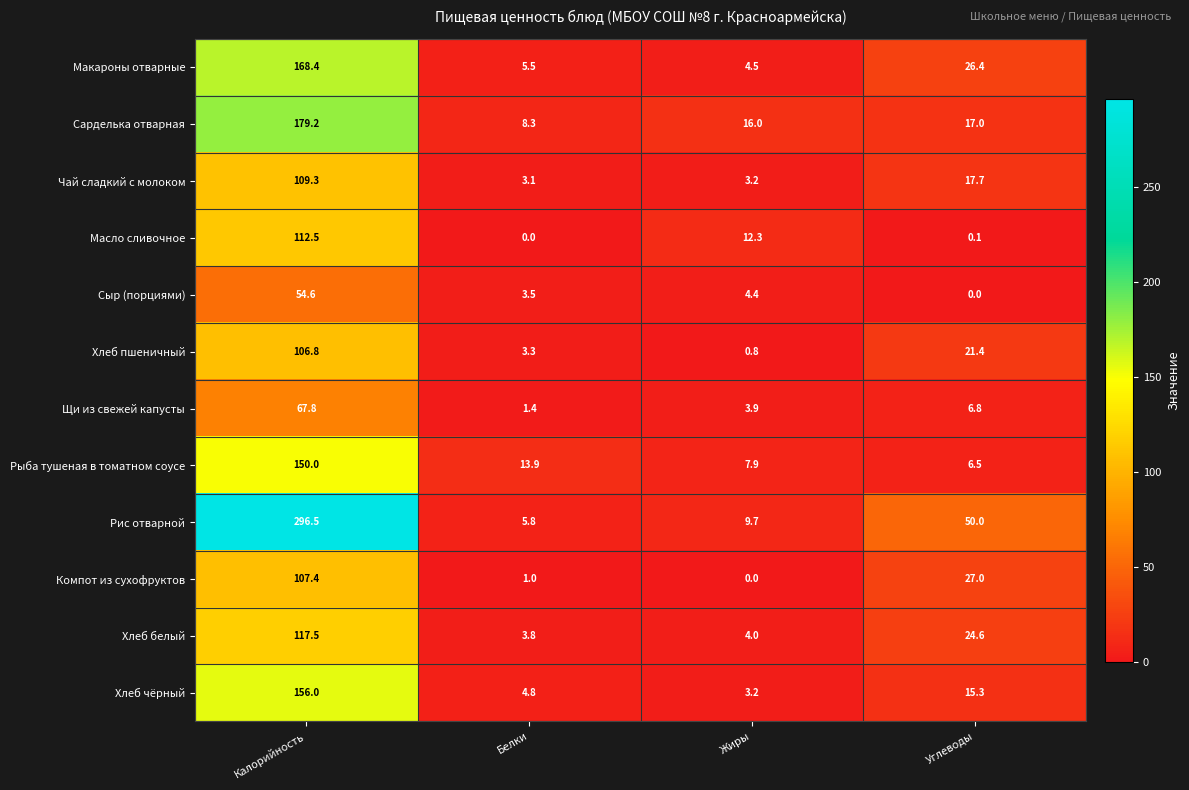

Count the number of categories in the chart.

4